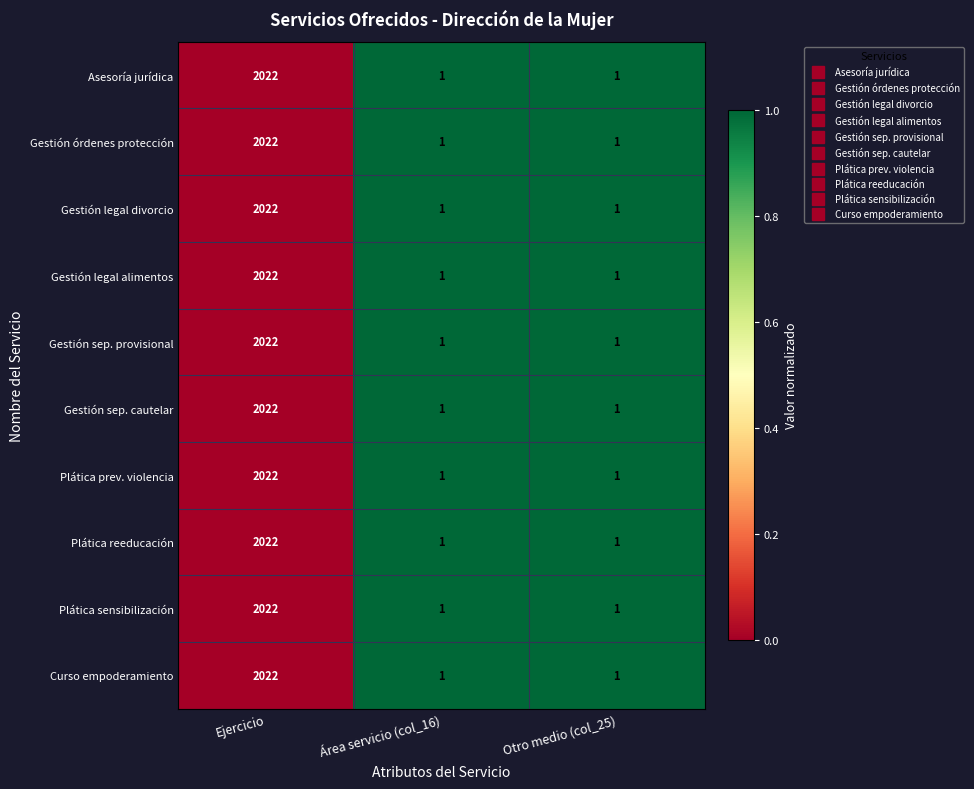

How many data points in Plática reeducación are above 1?

1